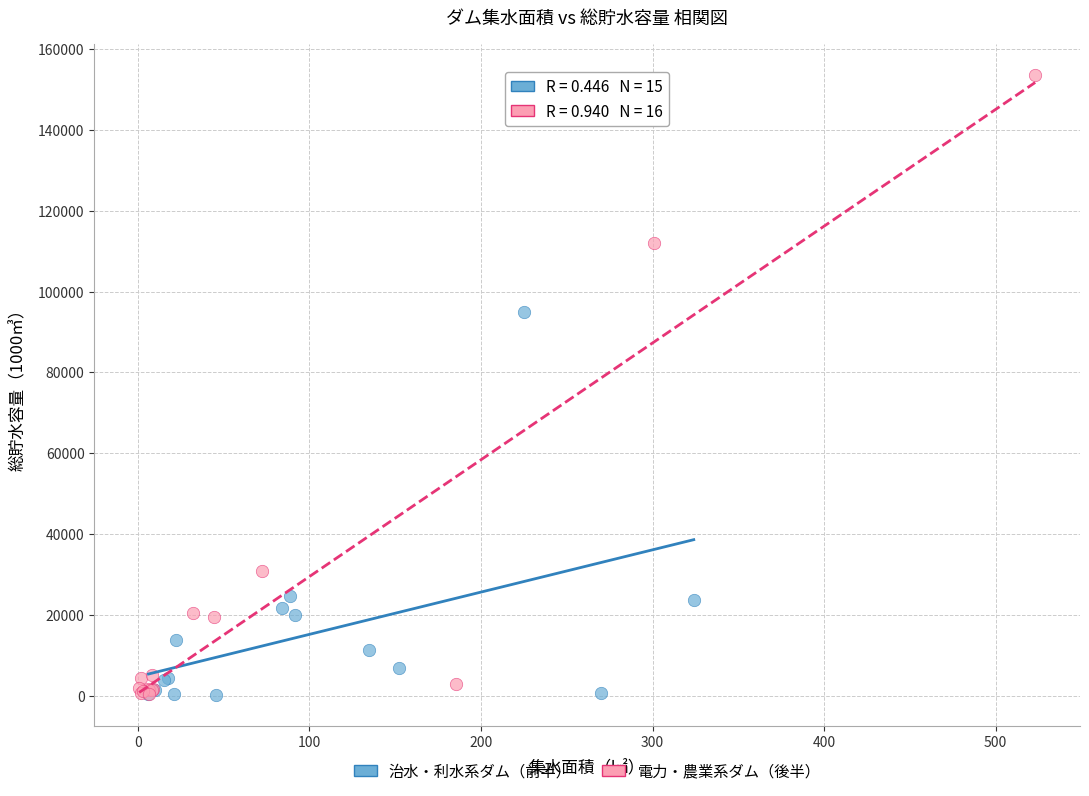

Which series has the largest Y range (max minus min)?

電力・農業系ダム（後半）